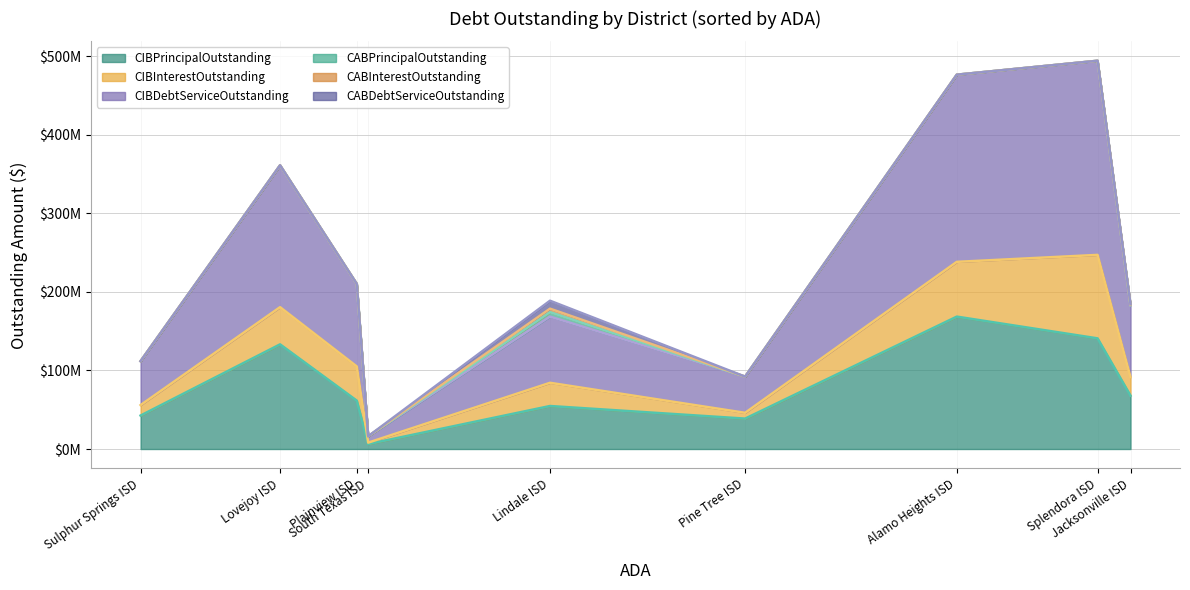

Which series has the widest spread of values?

CIBDebtServiceOutstanding